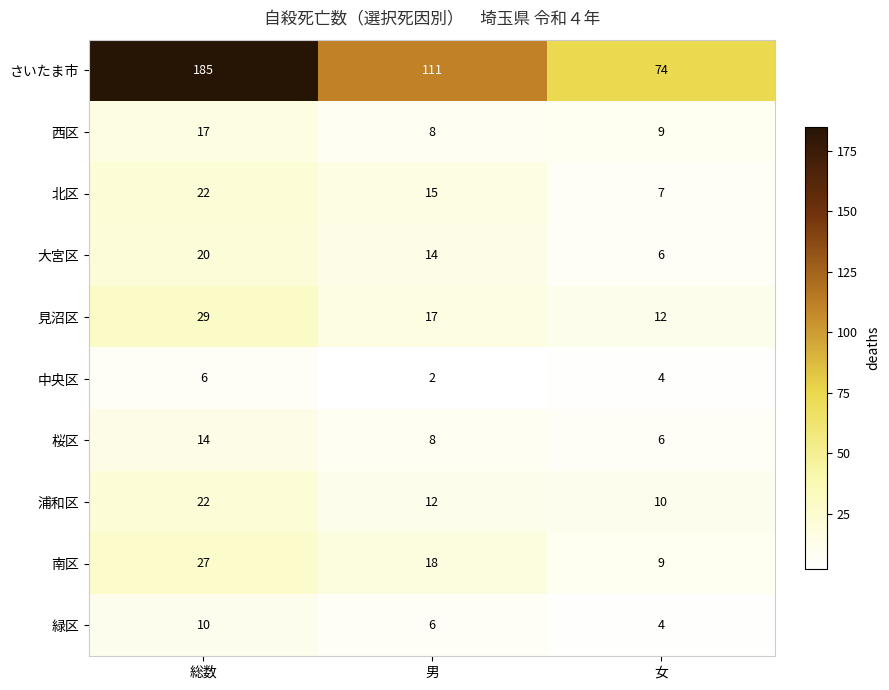

At how many categories does at least one series exceed 24?

3